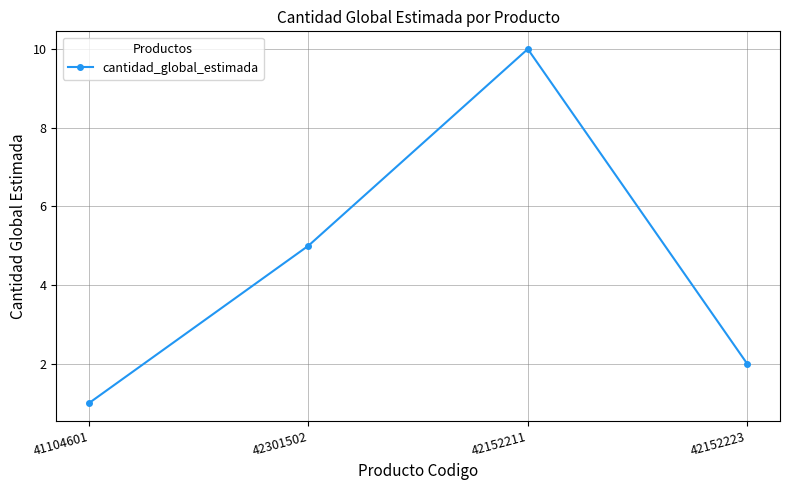

List the labels in order of value, smallest first.

41104601, 42152223, 42301502, 42152211